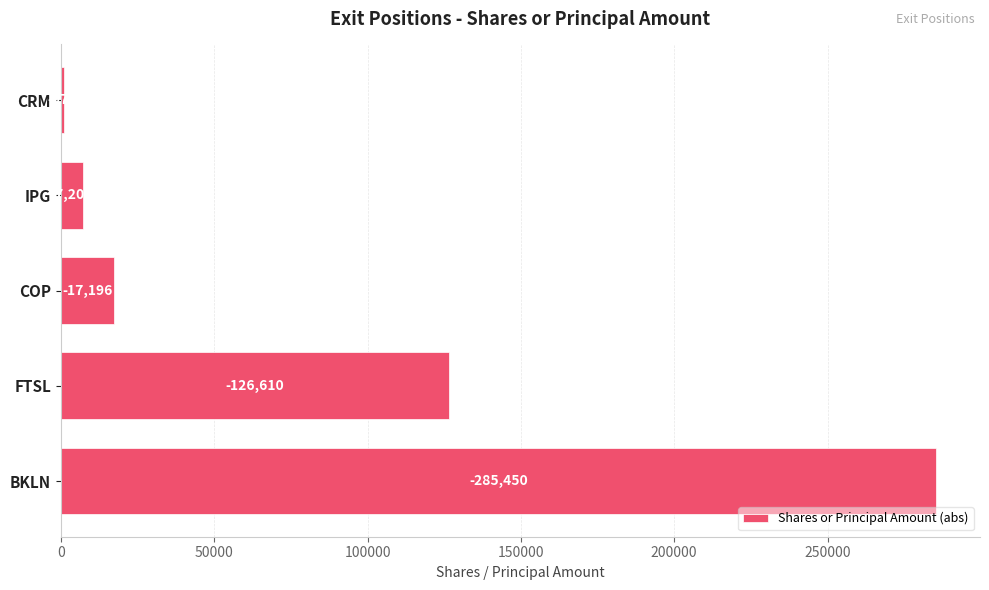

What is the difference between the maximum and second lowest values?

278245